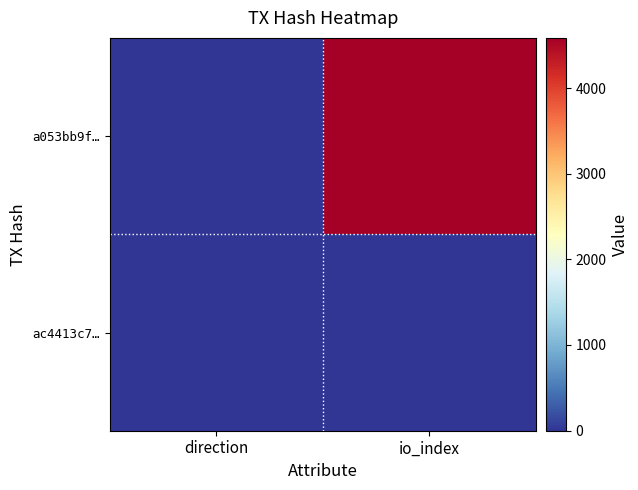

List the series in order of their overall mean, highest first.

a053bb9f…, ac4413c7…